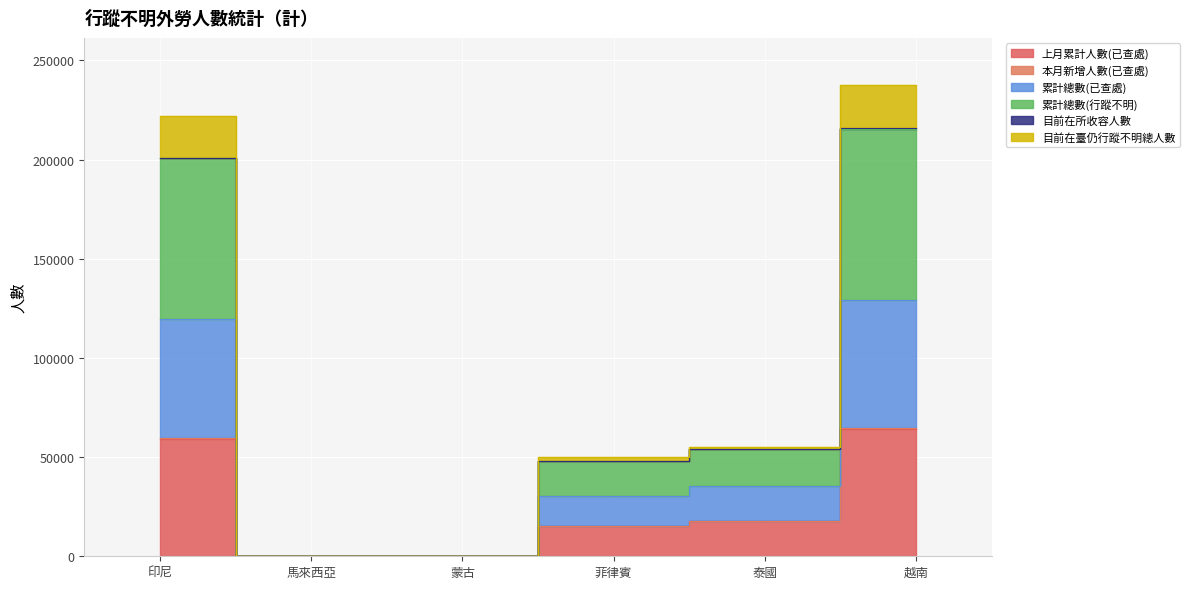

Where is 累計總數(已查處) nearest to the value 32294?

泰國